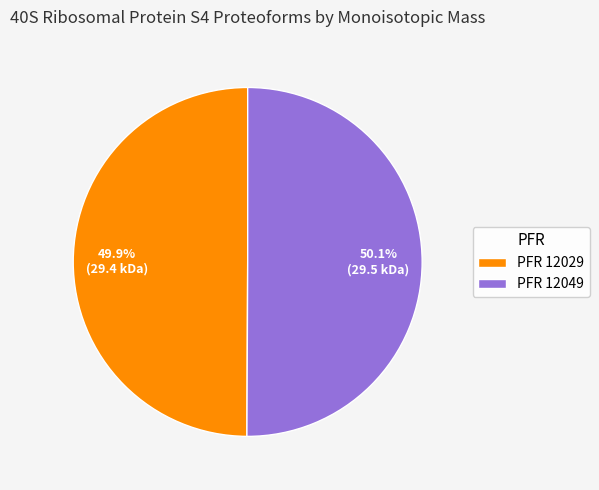

Does any single category account for the majority?

Yes